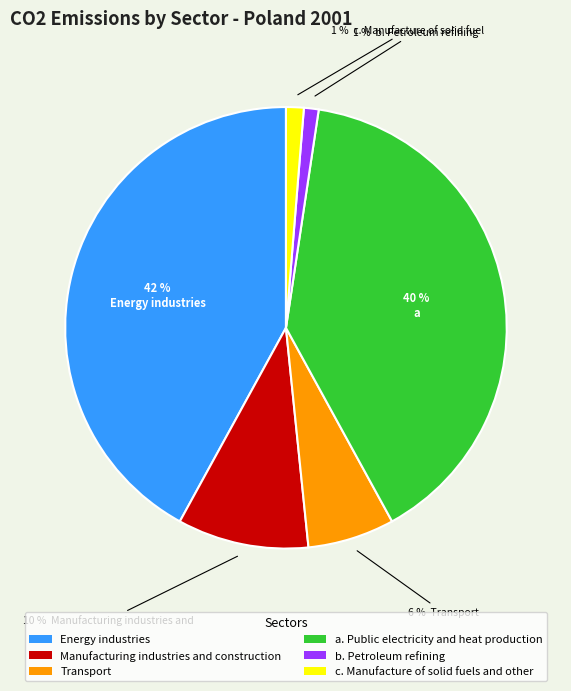

Is there a majority slice in this chart?

No